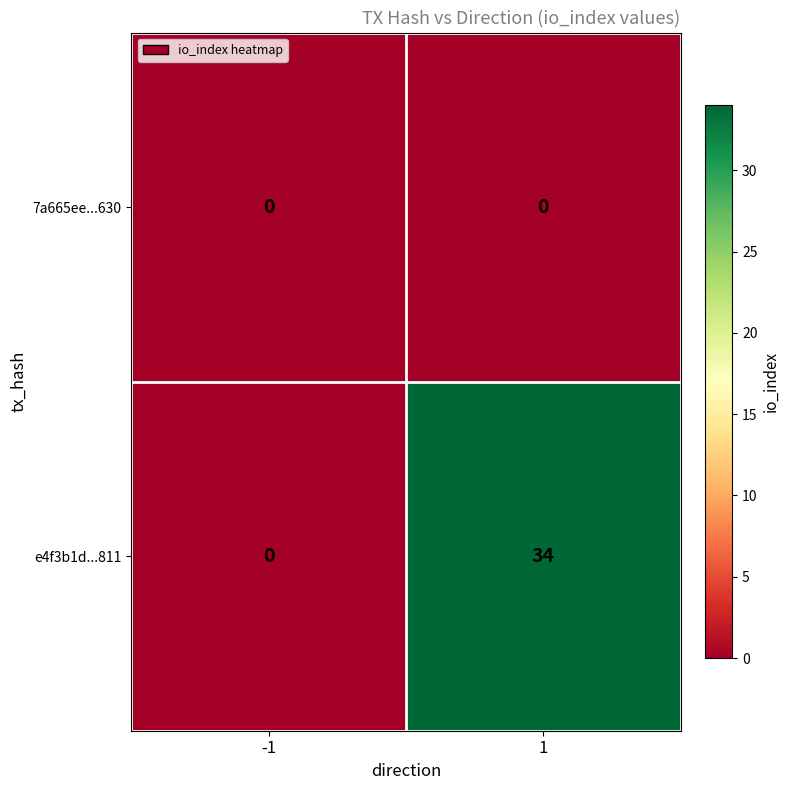

Reading left to right, extract all data points from this chart.

7a665ee...630: 0	0
e4f3b1d...811: 0	34